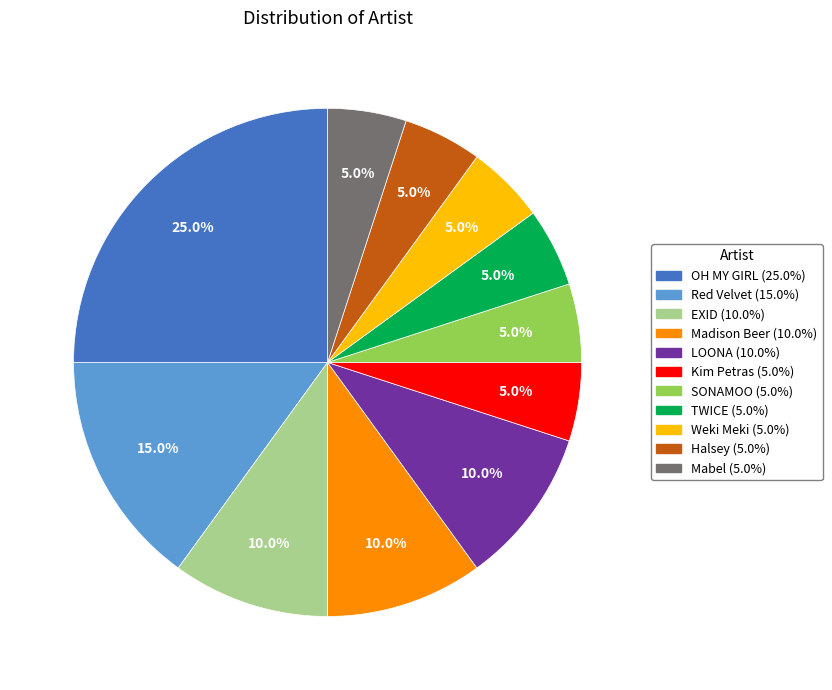

To the nearest percent, what percentage of the pie is EXID?

10%